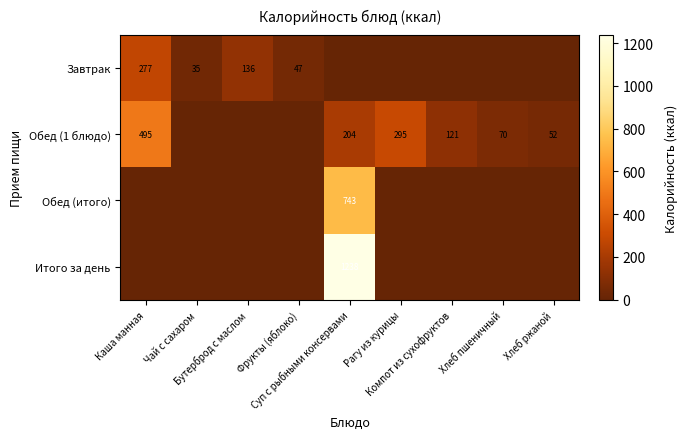

How many distinct data groups are displayed?

4